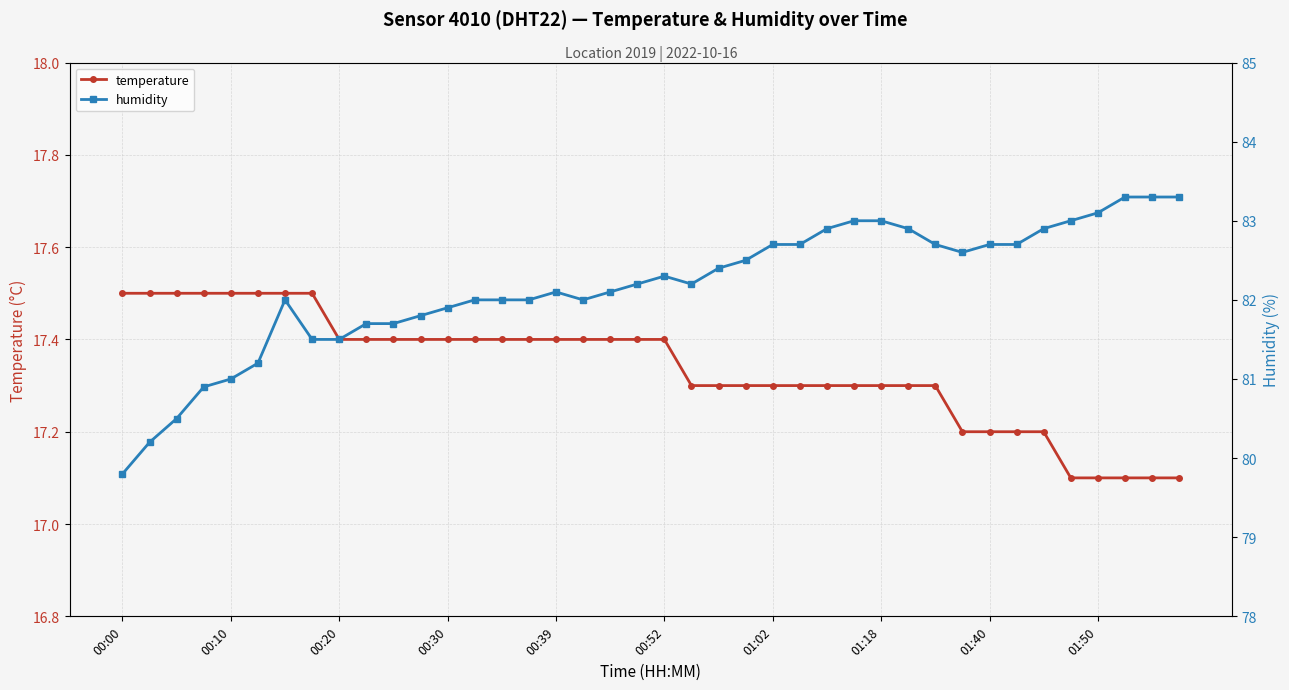

True or false: humidity and temperature cross at least once.

False